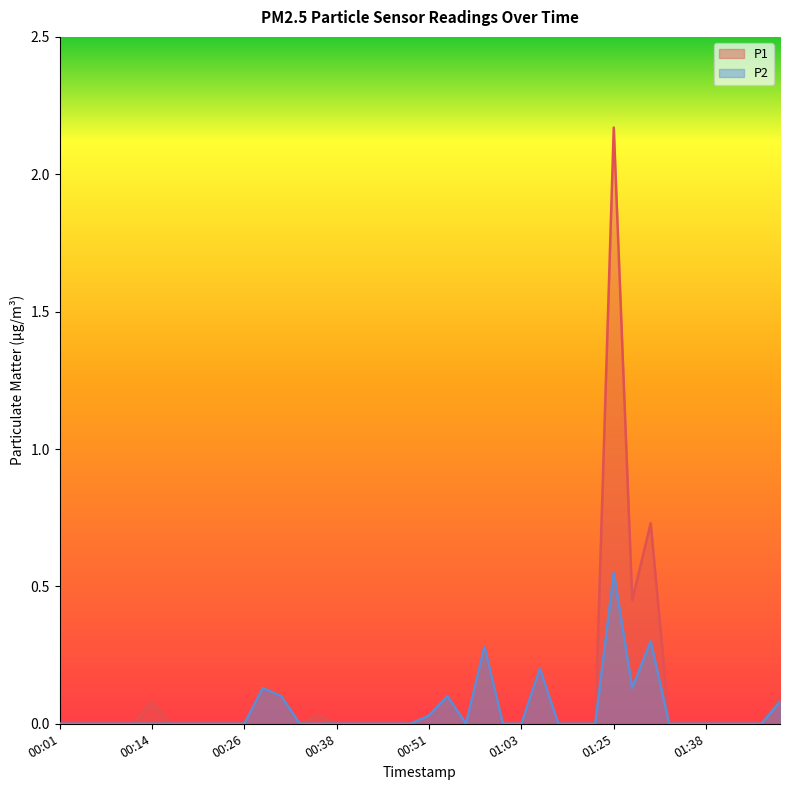

Reading left to right, extract all data points from this chart.

P1: 00:01=0.0	00:04=0.0	00:06=0.0	00:09=0.0	00:11=0.0	00:14=0.1	00:16=0.0	00:19=0.0	00:21=0.0	00:23=0.0	00:26=0.0	00:28=0.1	00:31=0.1	00:33=0.0	00:36=0.0	00:38=0.0	00:41=0.0	00:43=0.0	00:46=0.0	00:48=0.0	00:51=0.0	00:53=0.1	00:55=0.0	00:58=0.3	01:00=0.0	01:03=0.0	01:05=0.2	01:11=0.0	01:17=0.0	01:22=0.0	01:25=2.2	01:27=0.5	01:30=0.7	01:33=0.0	01:35=0.0	01:38=0.0	01:40=0.0	01:43=0.0	01:45=0.0	01:48=0.1
P2: 00:01=0.0	00:04=0.0	00:06=0.0	00:09=0.0	00:11=0.0	00:14=0.0	00:16=0.0	00:19=0.0	00:21=0.0	00:23=0.0	00:26=0.0	00:28=0.1	00:31=0.1	00:33=0.0	00:36=0.0	00:38=0.0	00:41=0.0	00:43=0.0	00:46=0.0	00:48=0.0	00:51=0.0	00:53=0.1	00:55=0.0	00:58=0.3	01:00=0.0	01:03=0.0	01:05=0.2	01:11=0.0	01:17=0.0	01:22=0.0	01:25=0.6	01:27=0.1	01:30=0.3	01:33=0.0	01:35=0.0	01:38=0.0	01:40=0.0	01:43=0.0	01:45=0.0	01:48=0.1